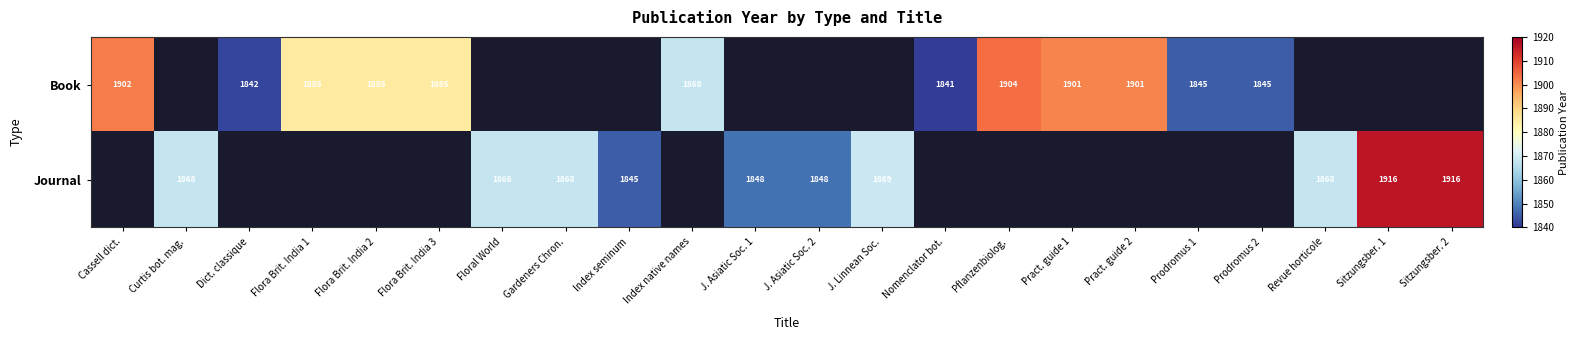

The Journal series shows 3288 at Sitzungsber. 1. True or false?

False